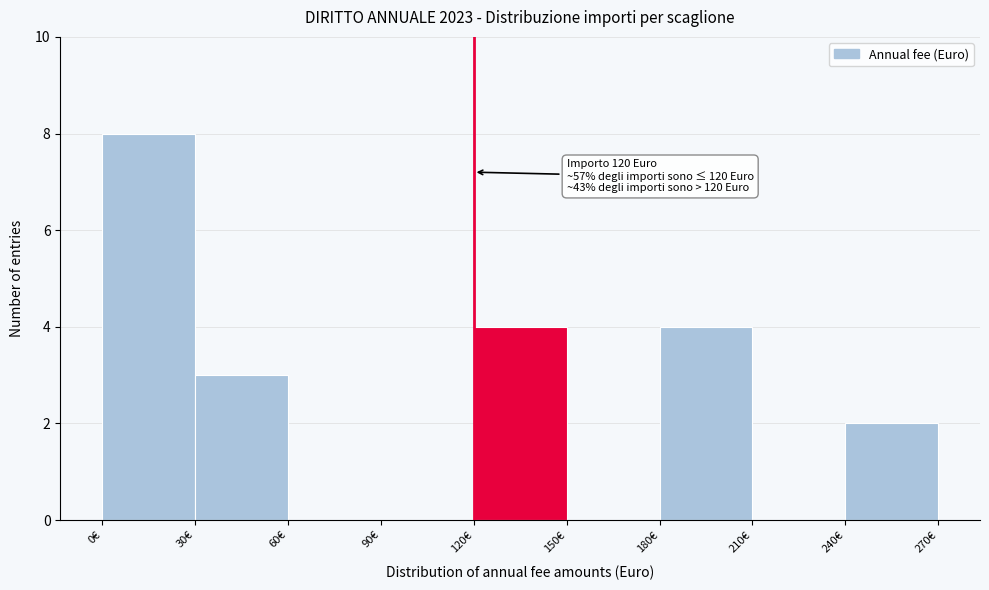

Which range on the x-axis has the tallest bar?

0 to 30